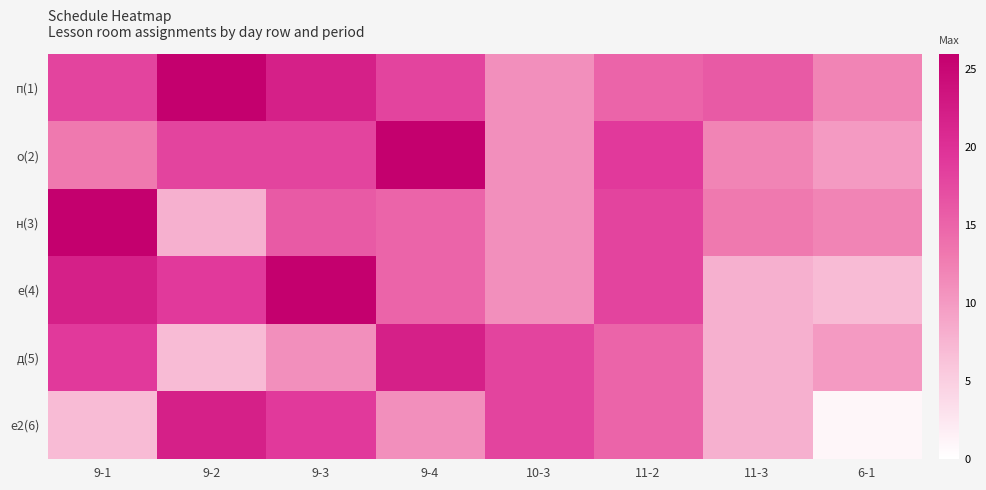

What is the minimum value shown in the chart?

1